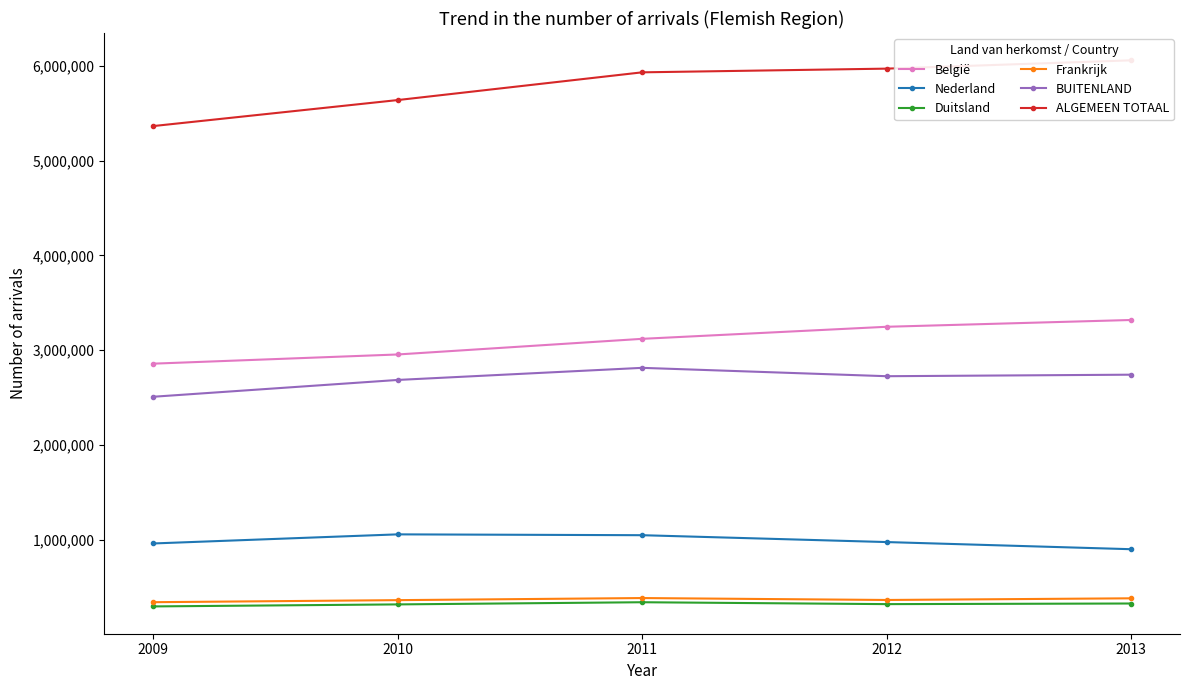

What is the difference between the maximum and minimum values in the BUITENLAND series?

305086